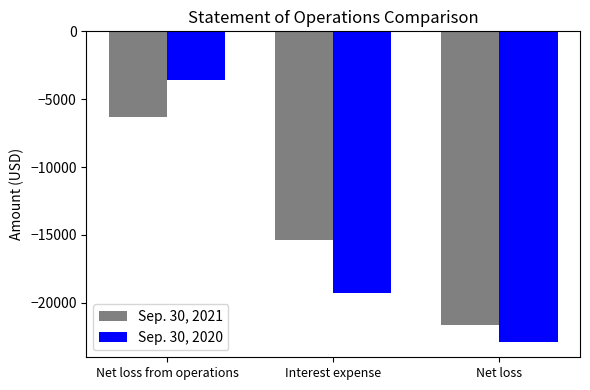

What are all the series names shown in the legend?

Sep. 30, 2021, Sep. 30, 2020